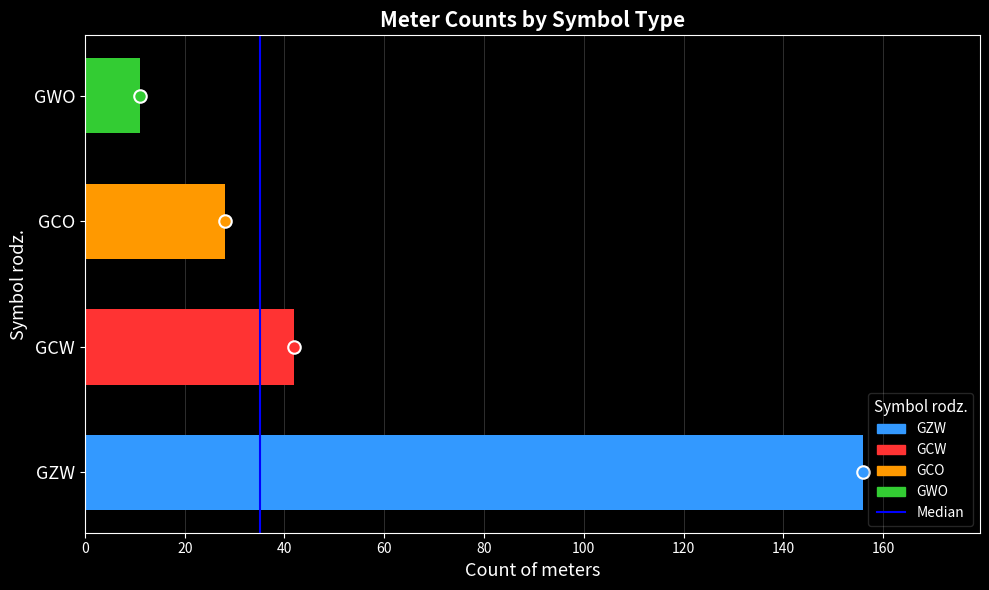

List the labels in order of value, smallest first.

GWO, GCO, GCW, GZW